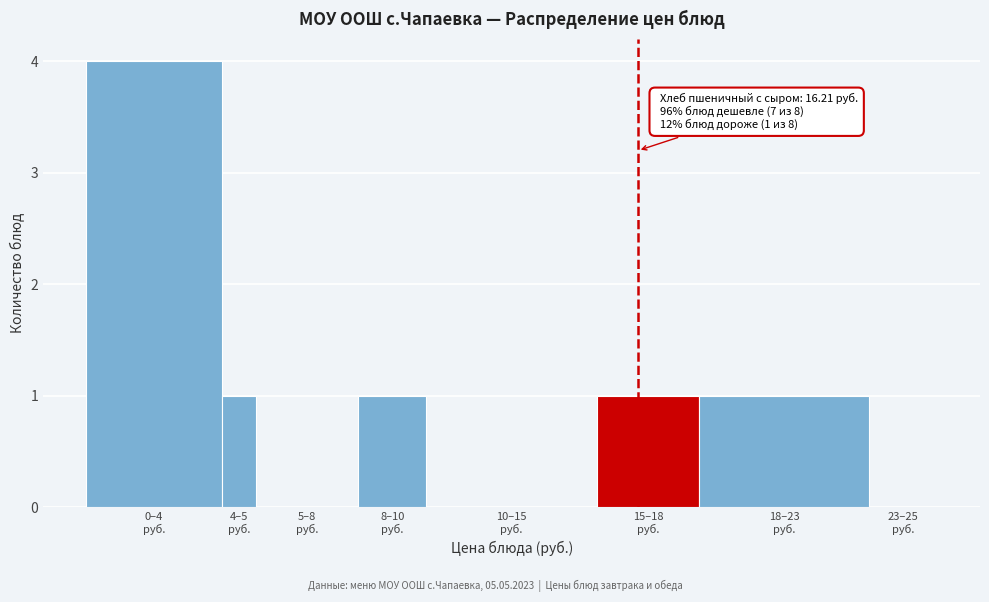

What is the maximum value shown in the chart?

4